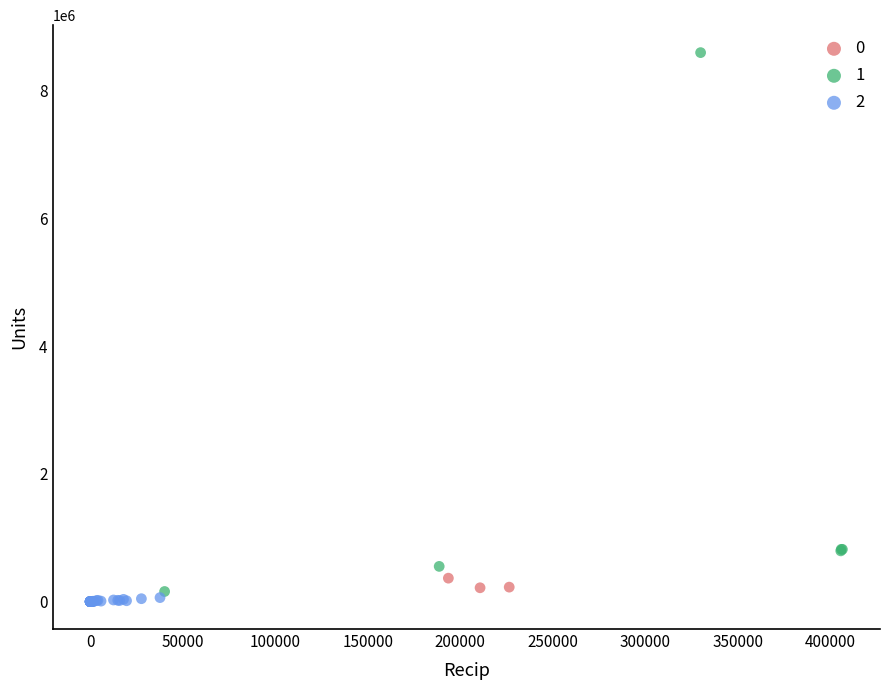

What are all the series names shown in the legend?

0, 1, 2